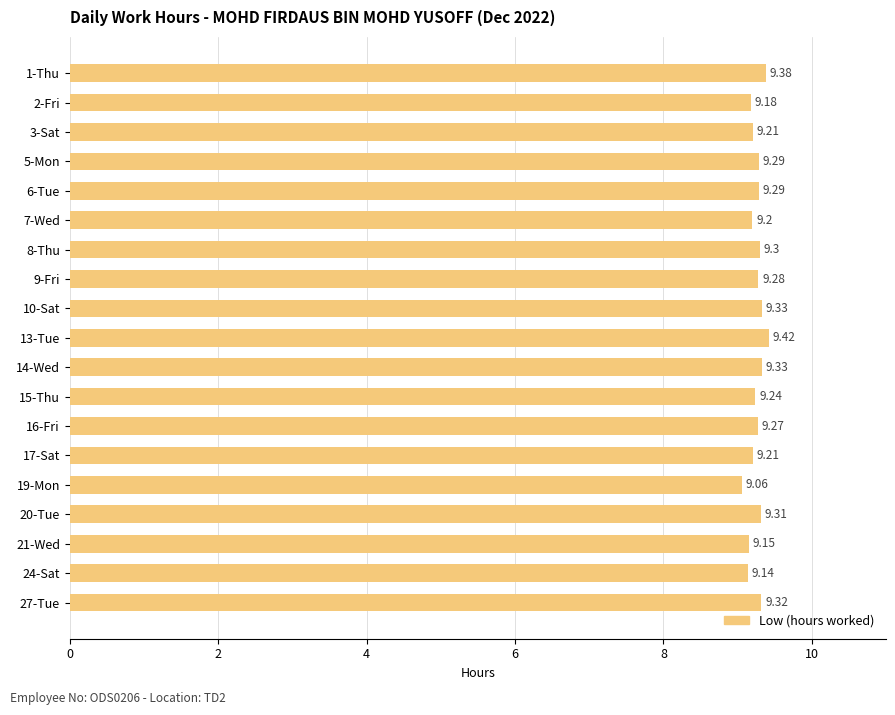

What is the ratio of the value at 21-Wed to the value at 2-Fri?

1.0